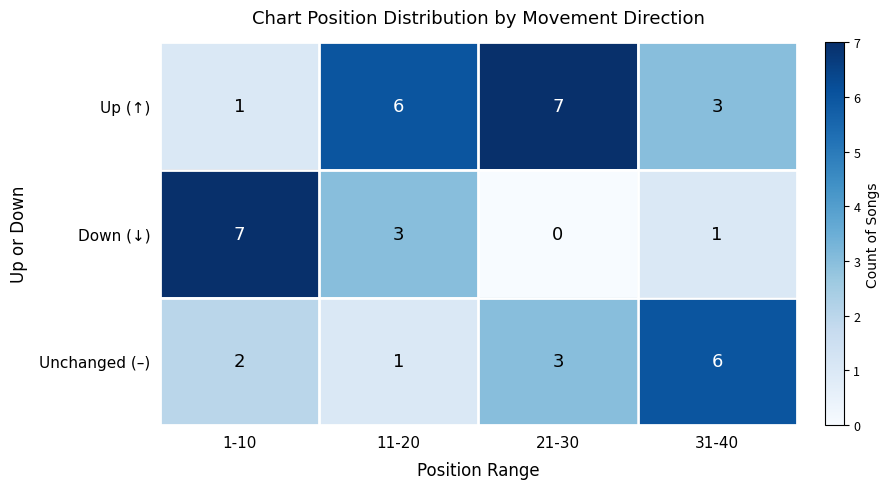

What is the difference between the highest and lowest values at 21-30?

7